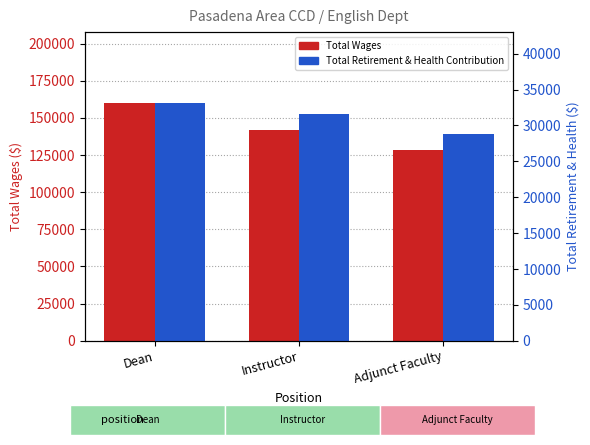

What is the minimum value shown in the chart?

28792